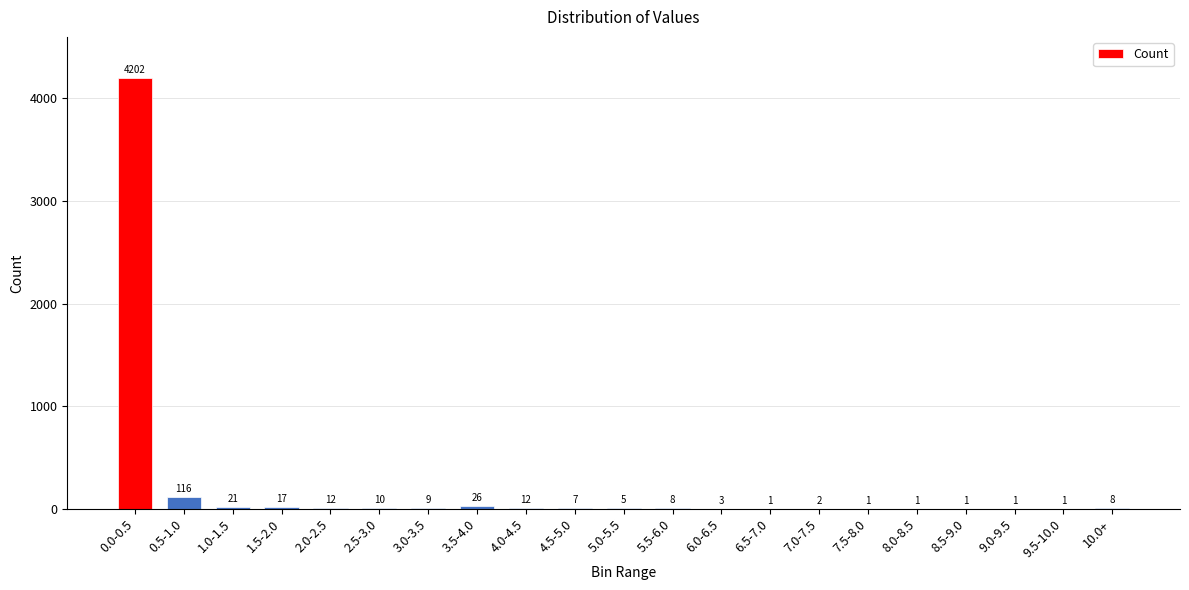

What is the sum of the values at 1.0-1.5 and 9.0-9.5?

22